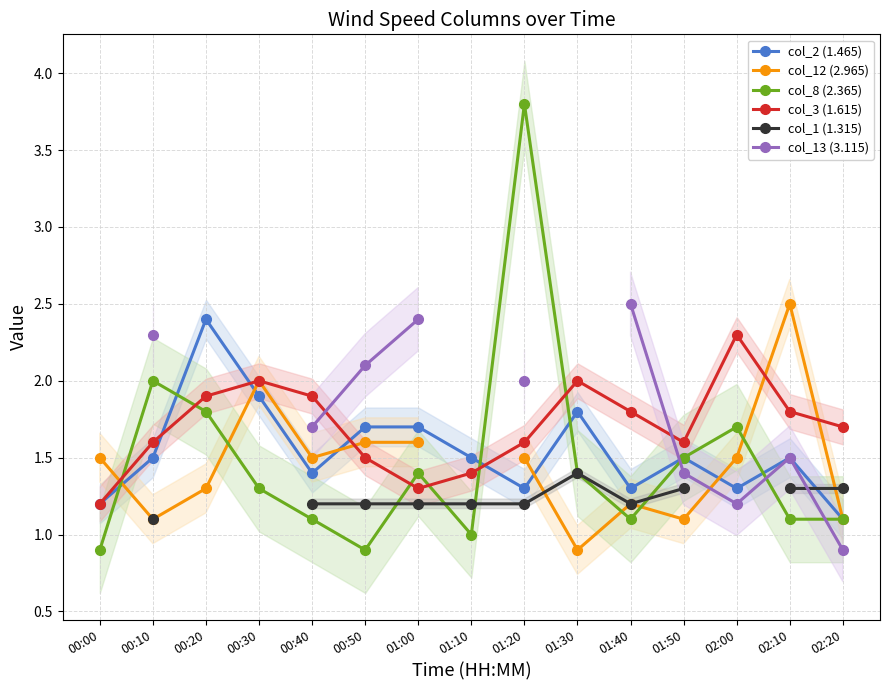

What are all the series names shown in the legend?

col_2 (1.465), col_12 (2.965), col_8 (2.365), col_3 (1.615), col_1 (1.315), col_13 (3.115)